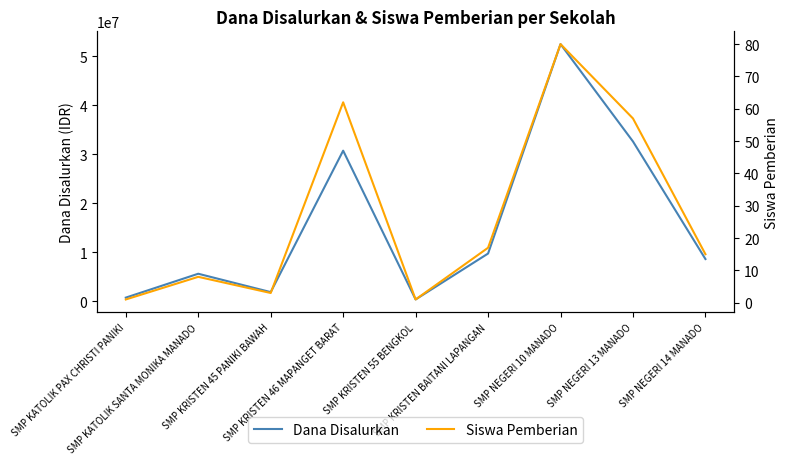

What is the minimum value shown in the chart?

1